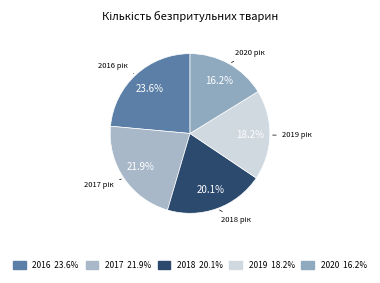

Combined, what portion of the pie is 2018 and 2019?

38.3%